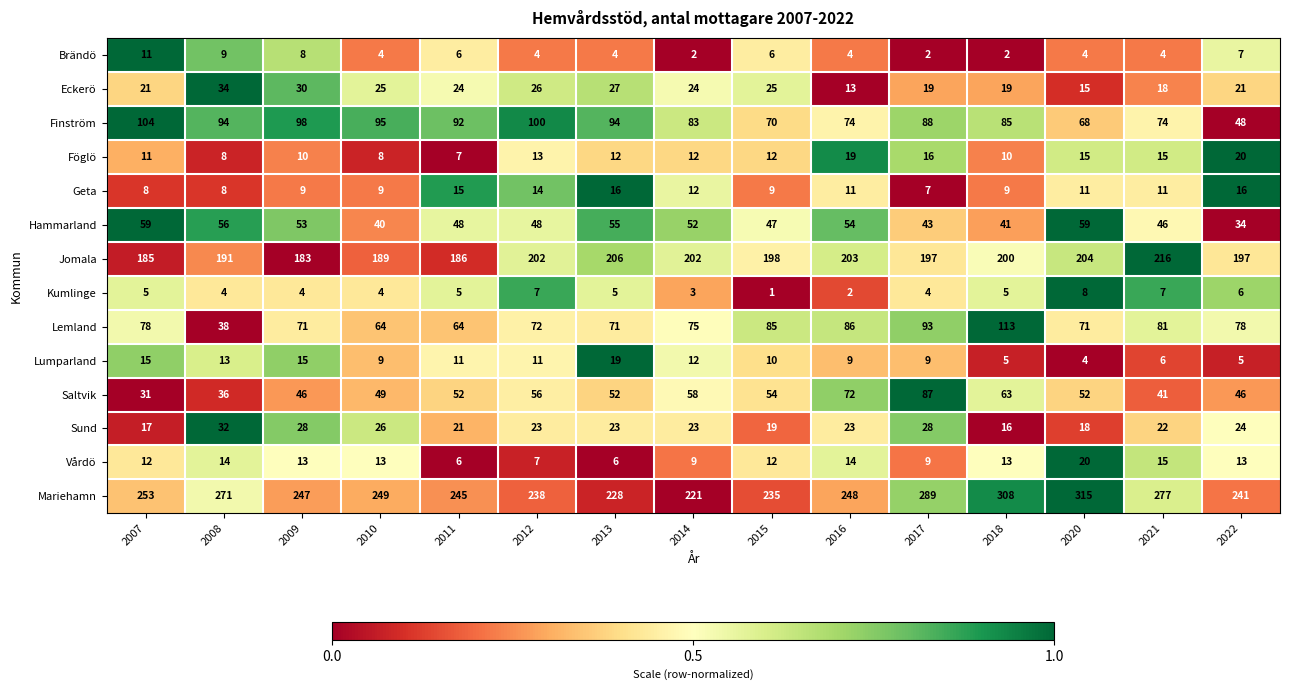

Rank the series at 2013 from lowest to highest value.

Brändö, Kumlinge, Vårdö, Föglö, Geta, Lumparland, Sund, Eckerö, Saltvik, Hammarland, Lemland, Finström, Jomala, Mariehamn